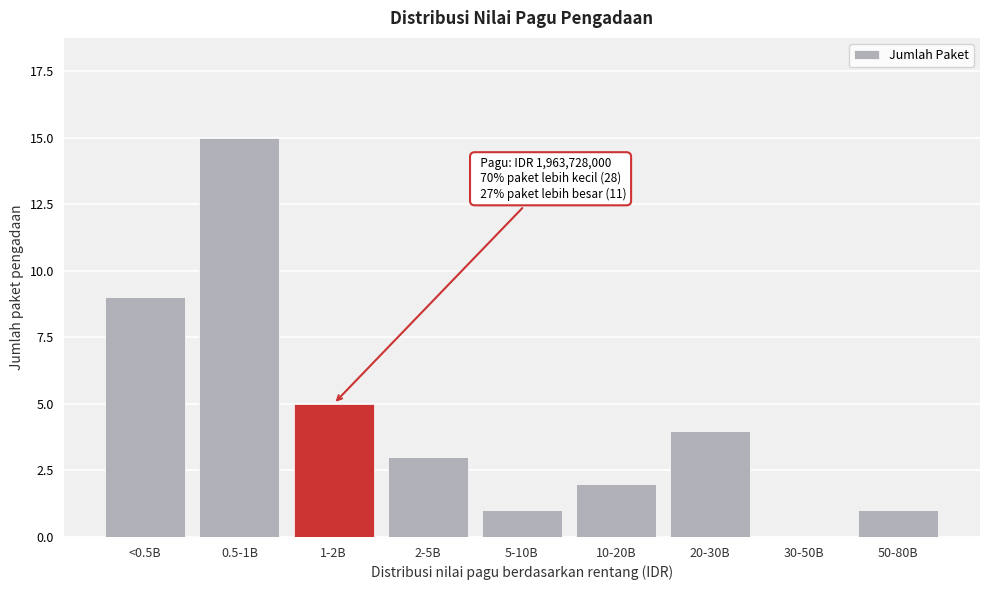

Reading left to right, extract all data points from this chart.

<0.5B=9	0.5-1B=15	1-2B=5	2-5B=3	5-10B=1	10-20B=2	20-30B=4	30-50B=0	50-80B=1